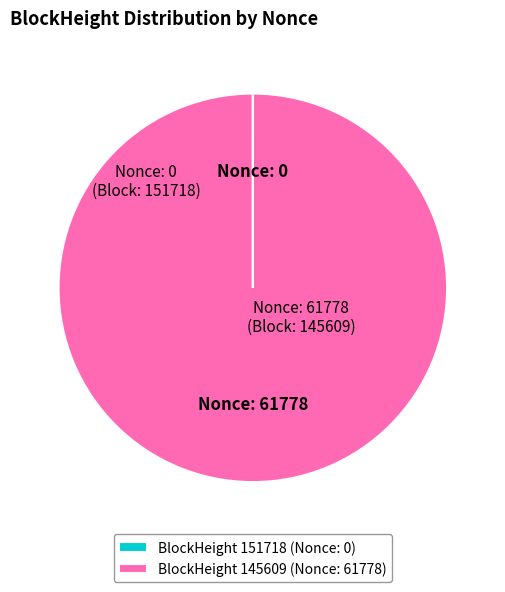

Is there any slice that represents more than half of the pie?

Yes